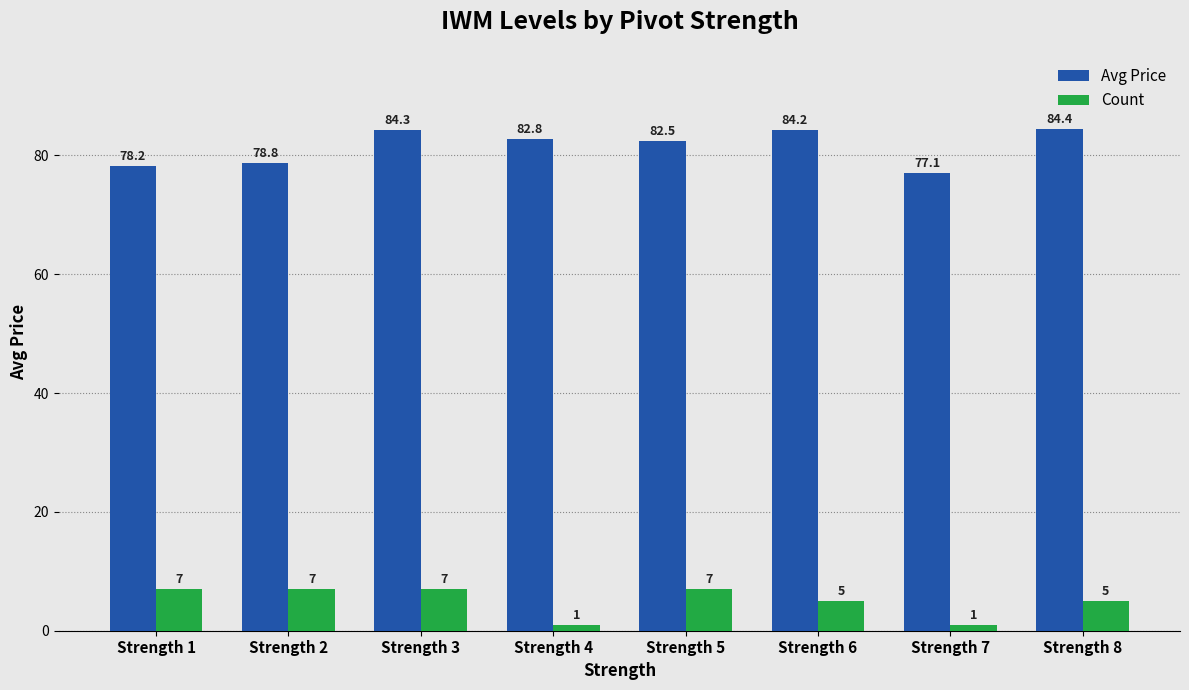

Reading right to left, what are all the values shown in this chart?

Avg Price: 84.4	77.1	84.2	82.5	82.8	84.3	78.8	78.2
Count: 5.0	1.0	5.0	7.0	1.0	7.0	7.0	7.0